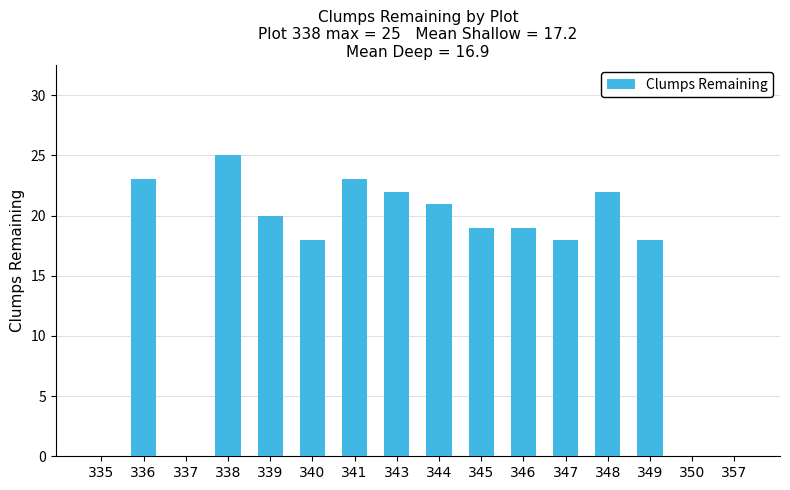

Which category has the highest value across all series?

338